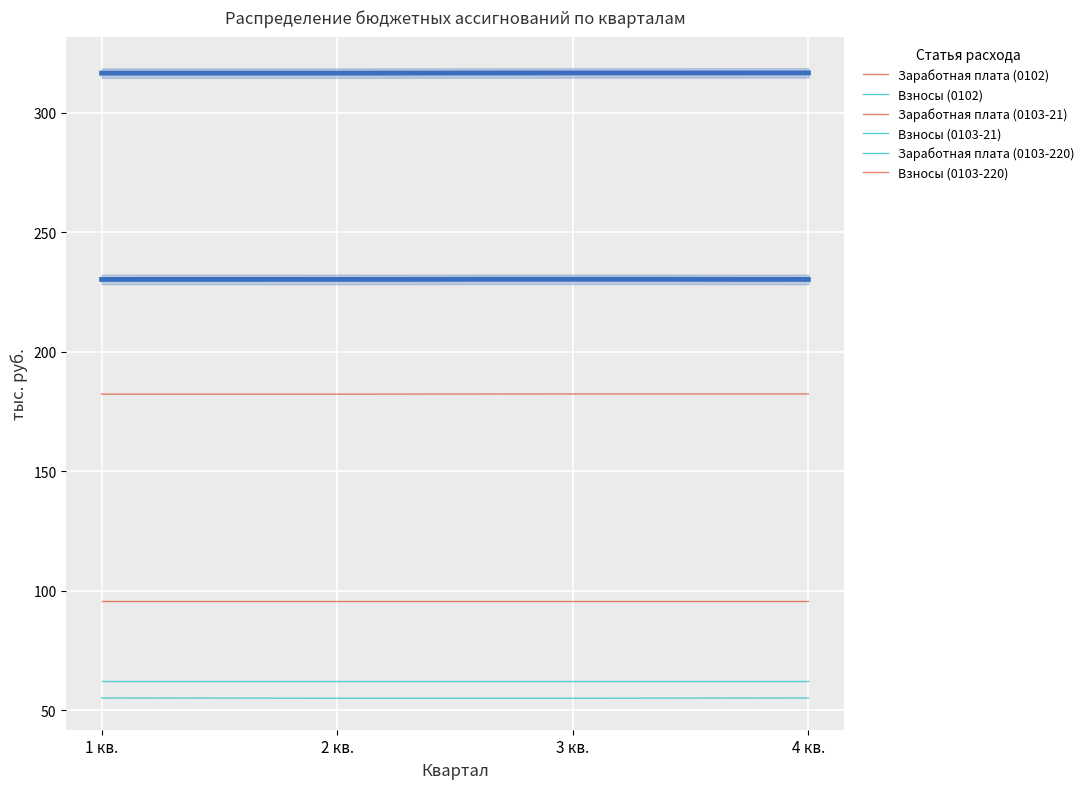

What is the minimum value shown in the chart?

55.0